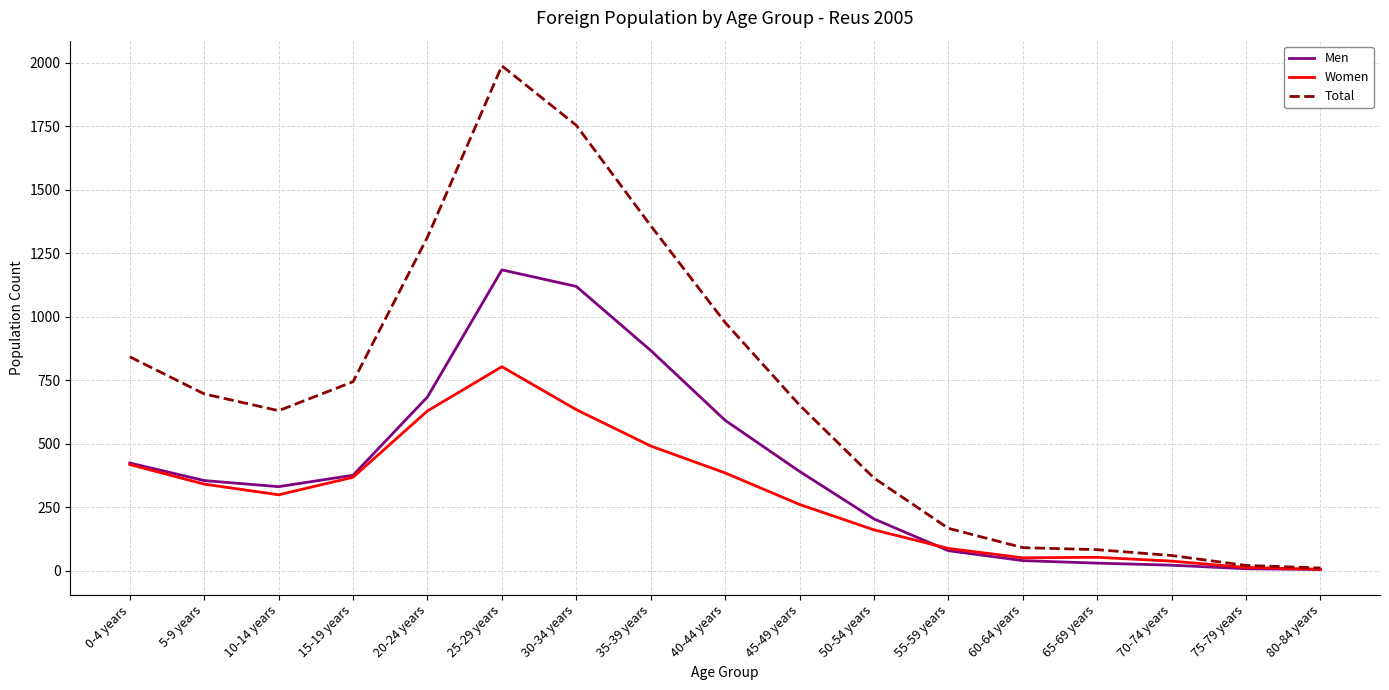

At which category does Men reach its first local peak?

25-29 years